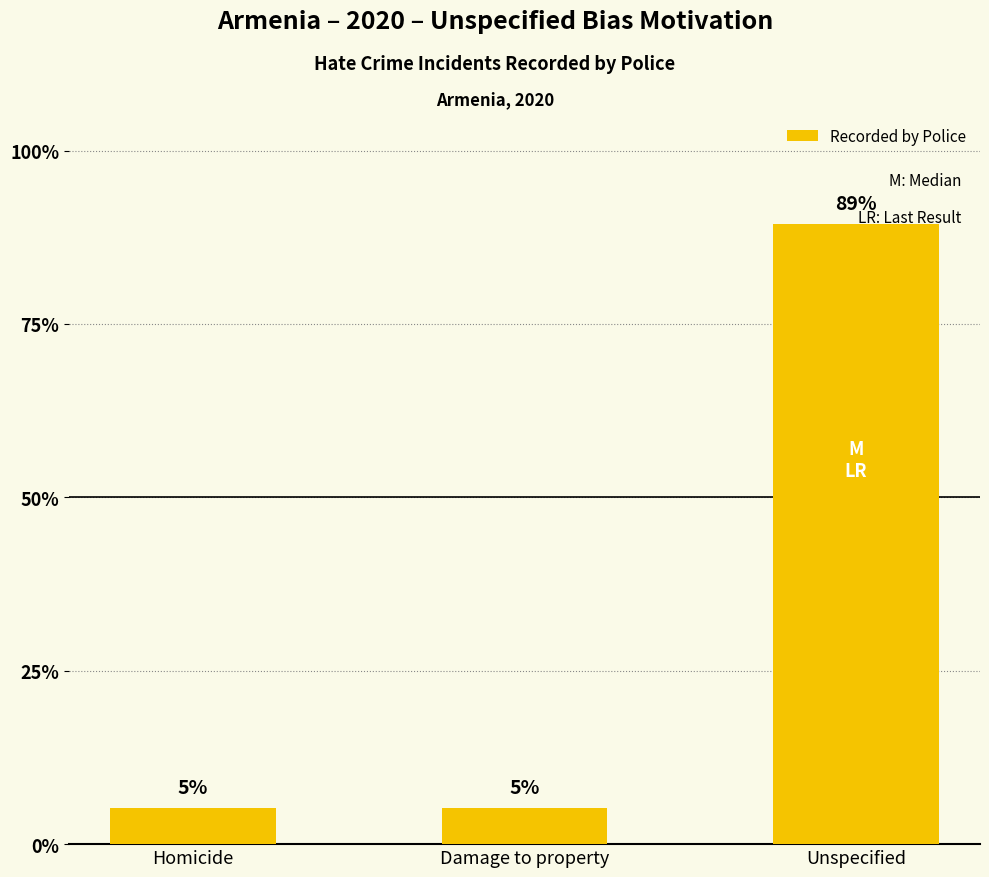

What is the label of the 3rd bar from the right?

Homicide